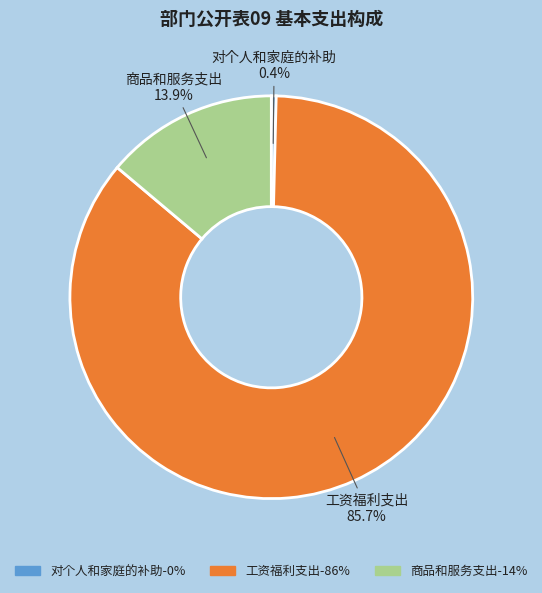

To the nearest percent, what percentage of the pie is 工资福利支出?

86%